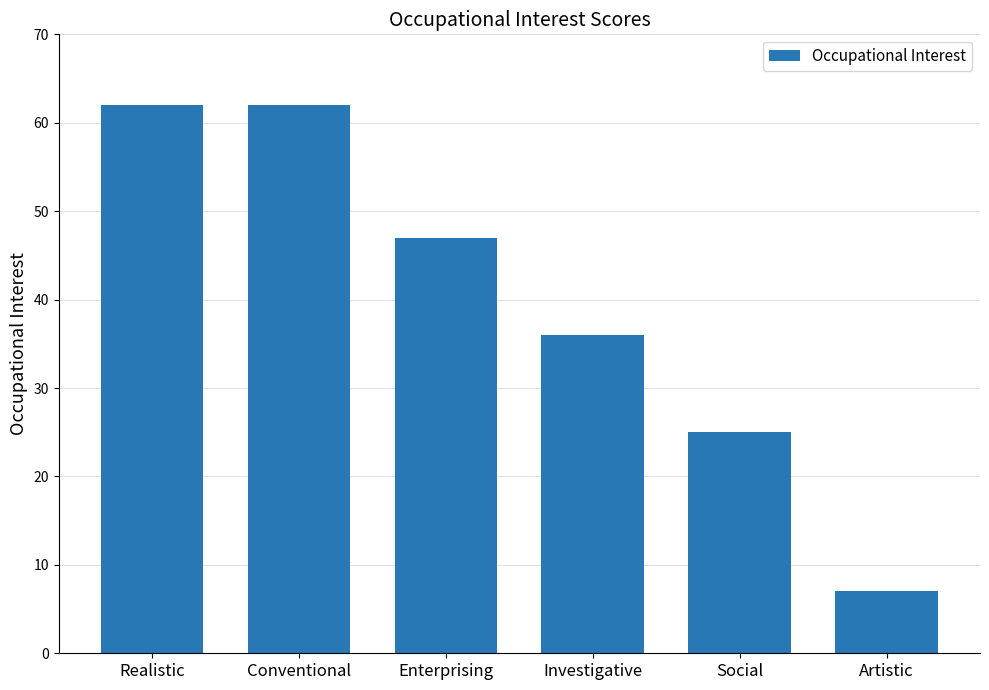

At which label is the value closest to 34?

Investigative